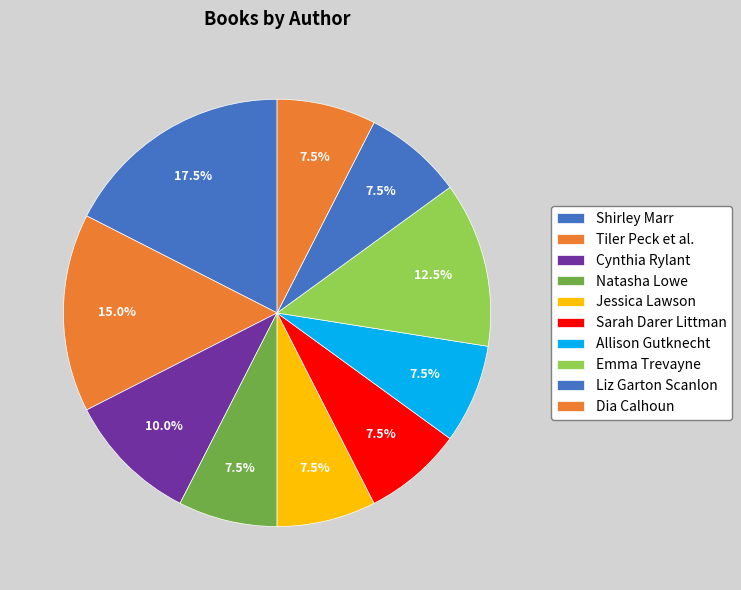

How many segments does this pie chart have?

10